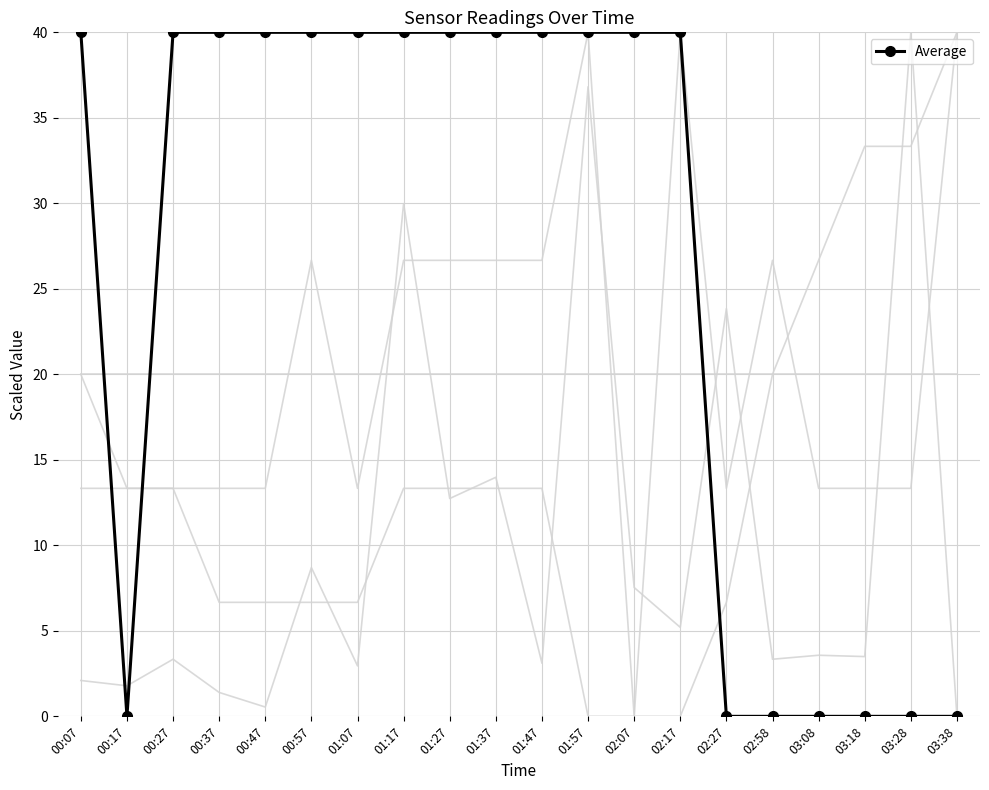

Reading left to right, what are all the values shown in this chart?

Temp: 00:07=20.0	00:17=13.3	00:27=13.3	00:37=6.7	00:47=6.7	00:57=6.7	01:07=6.7	01:17=13.3	01:27=13.3	01:37=13.3	01:47=13.3	01:57=0.0	02:07=0.0	02:17=0.0	02:27=6.7	02:58=20.0	03:08=26.7	03:18=33.3	03:28=33.3	03:38=40.0
Humidity: 00:07=20.0	00:17=20.0	00:27=20.0	00:37=20.0	00:47=20.0	00:57=20.0	01:07=20.0	01:17=20.0	01:27=20.0	01:37=20.0	01:47=20.0	01:57=20.0	02:07=20.0	02:17=20.0	02:27=20.0	02:58=20.0	03:08=20.0	03:18=20.0	03:28=20.0	03:38=20.0
Max_cycle: 00:07=2.1	00:17=1.8	00:27=3.3	00:37=1.4	00:47=0.5	00:57=8.7	01:07=3.0	01:17=30.0	01:27=12.7	01:37=14.0	01:47=3.1	01:57=36.8	02:07=7.5	02:17=5.2	02:27=23.8	02:58=3.3	03:08=3.6	03:18=3.5	03:28=40.0	03:38=0.0
Signal: 00:07=13.3	00:17=13.3	00:27=13.3	00:37=13.3	00:47=13.3	00:57=26.7	01:07=13.3	01:17=26.7	01:27=26.7	01:37=26.7	01:47=26.7	01:57=40.0	02:07=0.0	02:17=40.0	02:27=13.3	02:58=26.7	03:08=13.3	03:18=13.3	03:28=13.3	03:38=40.0
Average: 00:07=40.0	00:17=0.0	00:27=40.0	00:37=40.0	00:47=40.0	00:57=40.0	01:07=40.0	01:17=40.0	01:27=40.0	01:37=40.0	01:47=40.0	01:57=40.0	02:07=40.0	02:17=40.0	02:27=0.0	02:58=0.0	03:08=0.0	03:18=0.0	03:28=0.0	03:38=0.0